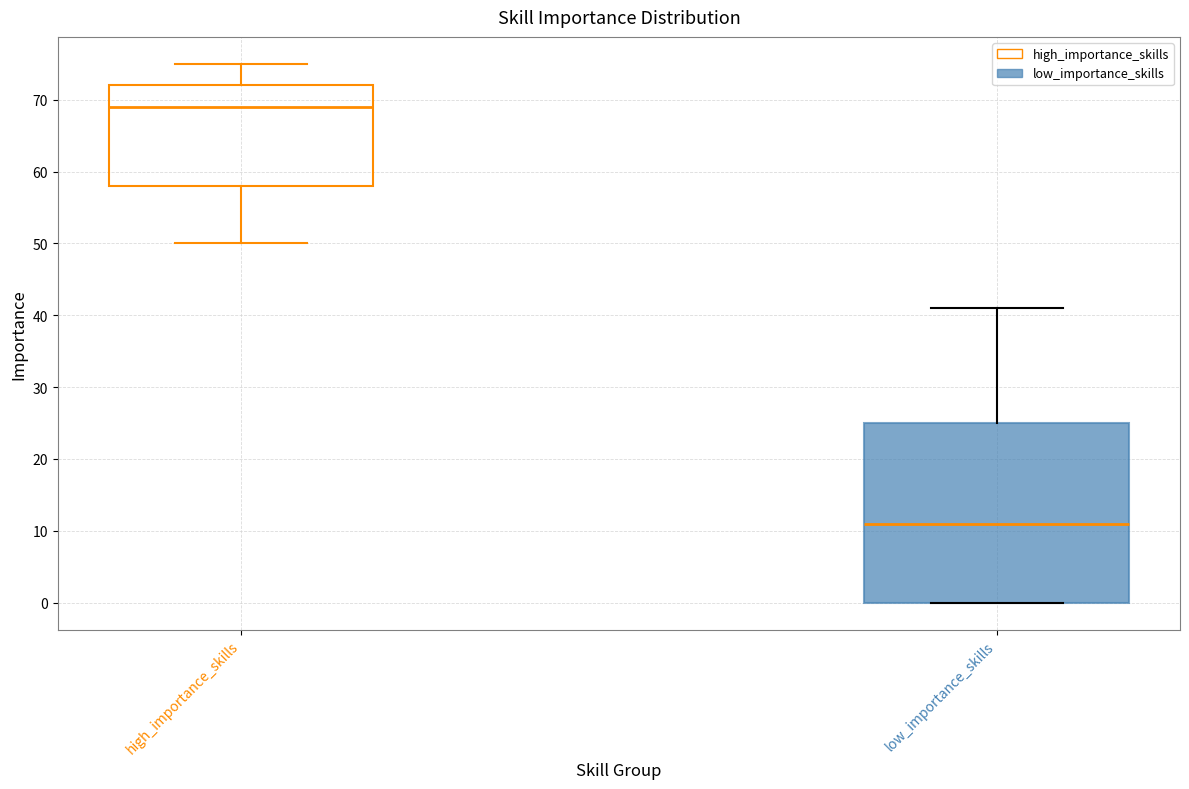

Which box is the tallest, from its lower edge to its upper edge?

low_importance_skills